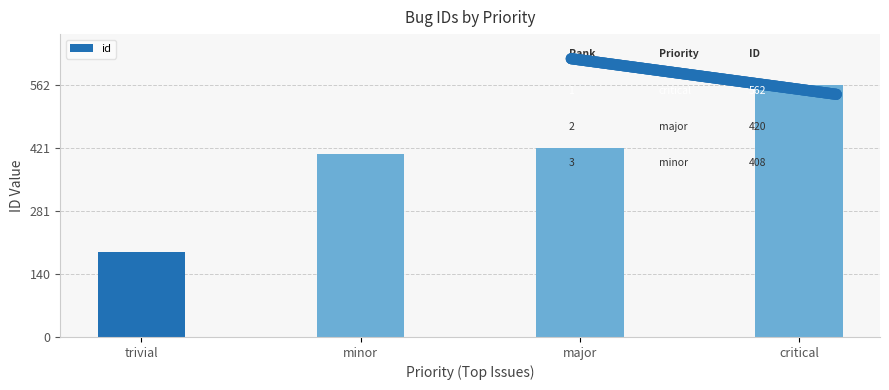

What is the label of the 3rd bar from the right?

minor